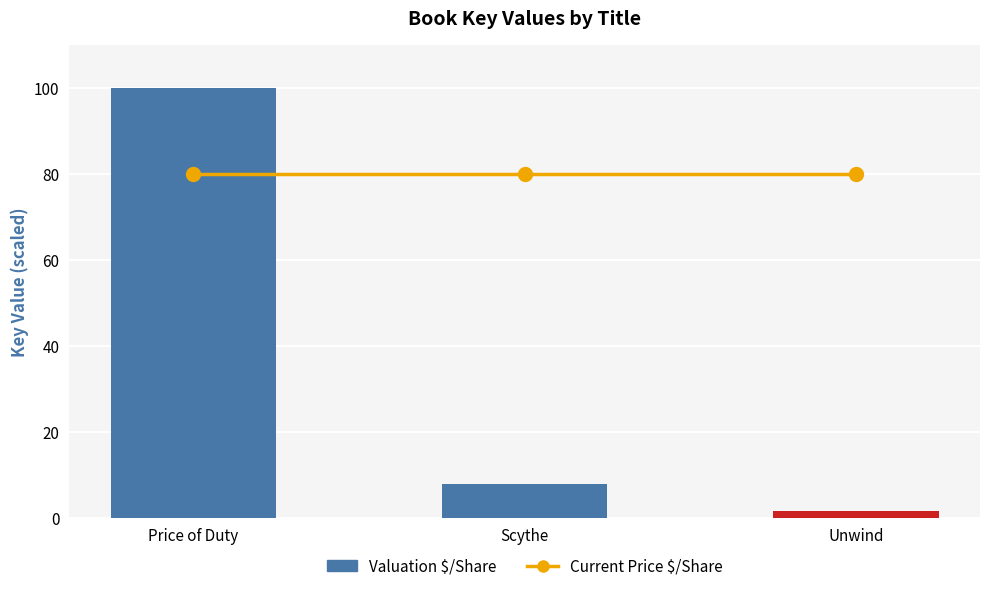

Is the value of Current Price $/Share at Unwind greater than the value of Valuation $/Share at Unwind?

Yes